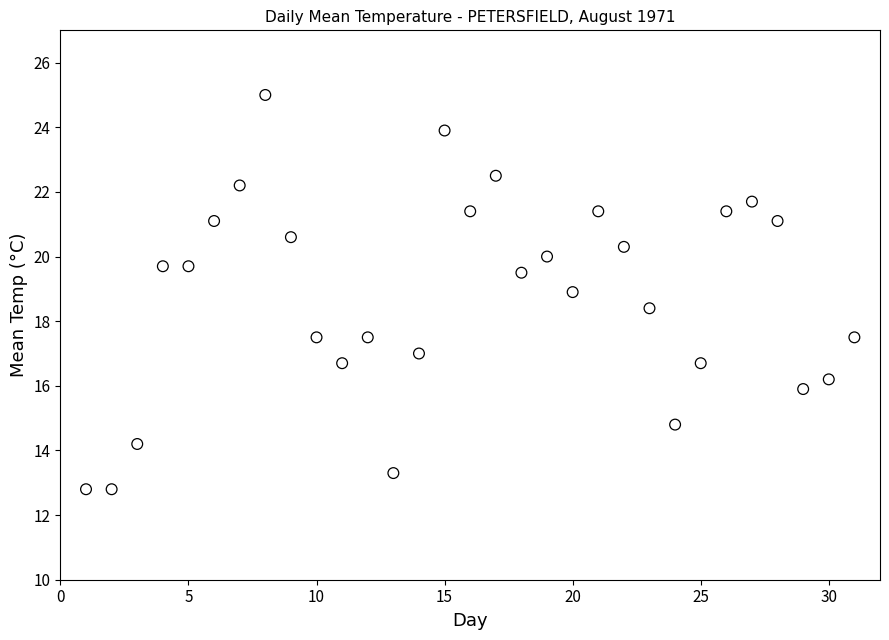

What is the range of Y values (max minus min)?

12.2